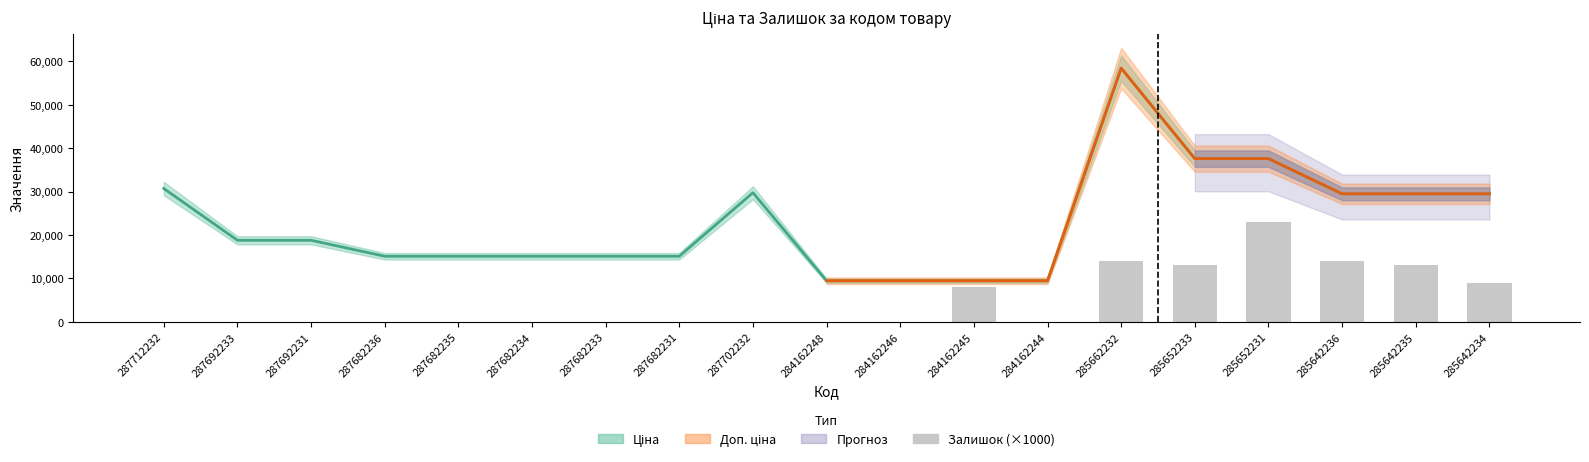

What is the label of the 13th bar from the right?

287682233